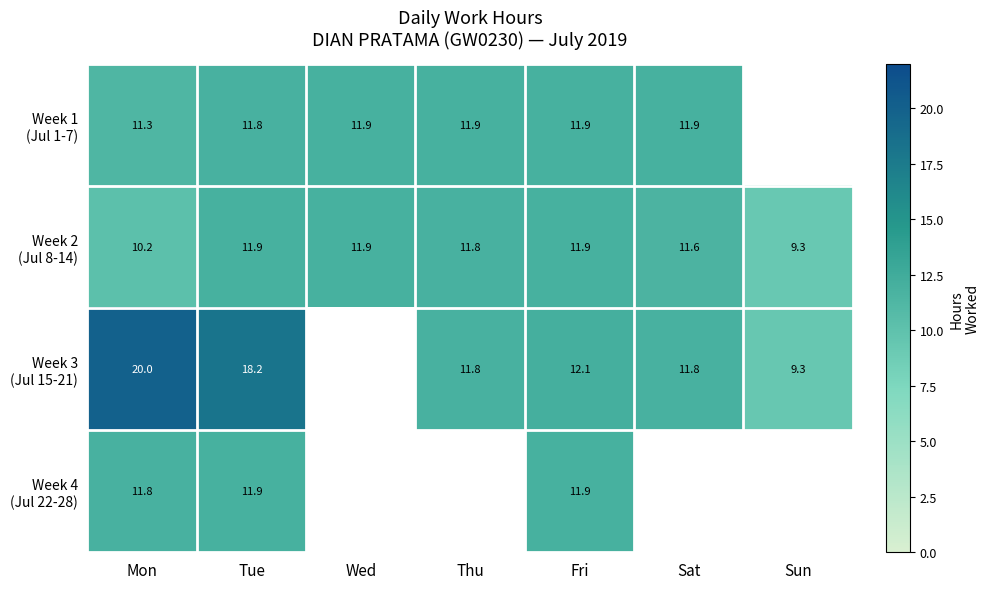

At Mon, list the series in order from largest to smallest.

Week 3 (Jul 15-21), Week 4 (Jul 22-28), Week 1 (Jul 1-7), Week 2 (Jul 8-14)